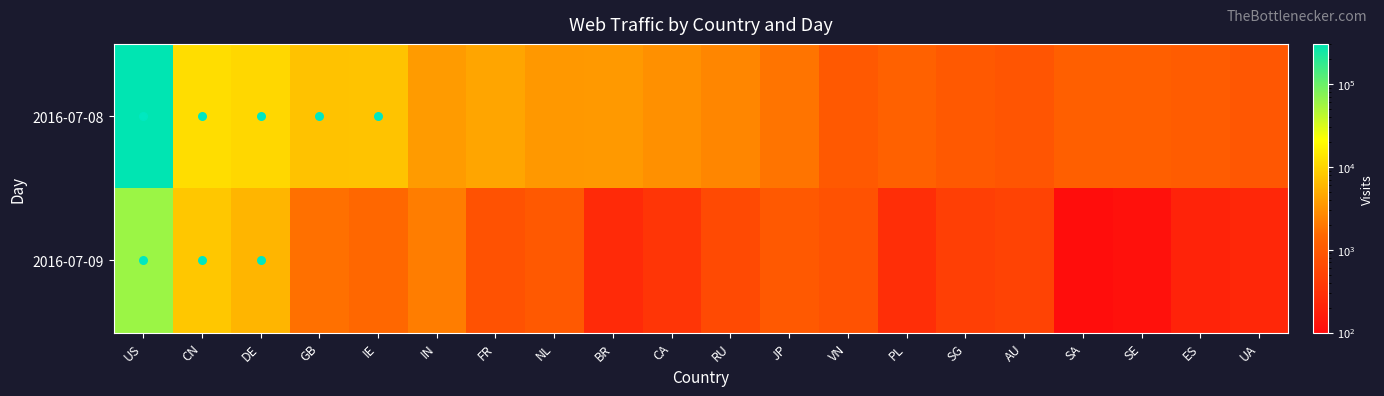

Reading left to right, what are all the values shown in this chart?

2016-07-08: US=303515	CN=11651	DE=10599	GB=7223	IE=7313	IN=3724	FR=4388	NL=3478	BR=3560	CA=3048	RU=2594	JP=1841	VN=1006	PL=1274	SG=992	AU=884	SA=1196	SE=1178	ES=1084	UA=943
2016-07-09: US=59143	CN=7923	DE=5814	GB=1735	IE=1488	IN=2171	FR=816	NL=1000	BR=242	CA=339	RU=641	JP=991	VN=825	PL=281	SG=453	AU=510	SA=103	SE=116	ES=201	UA=223